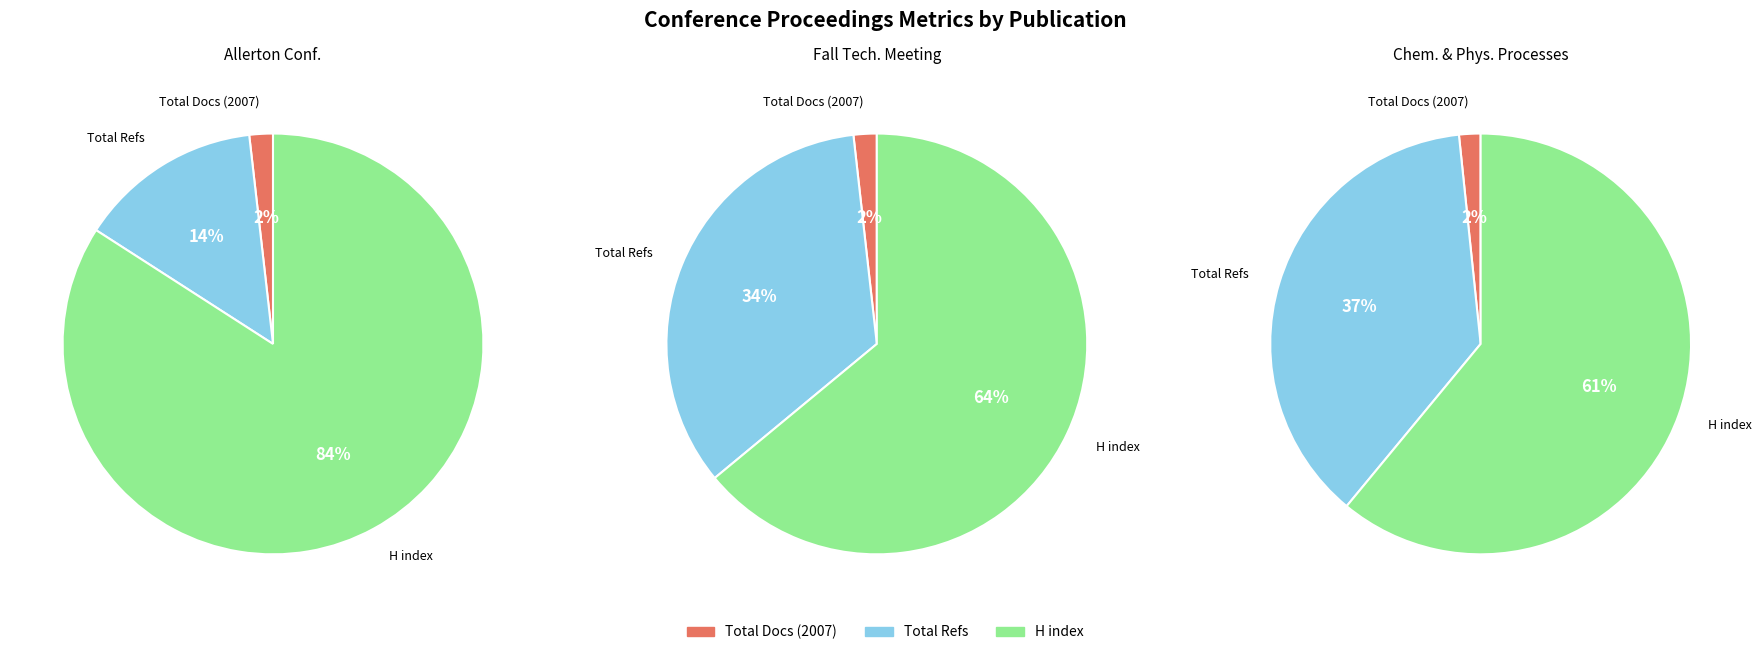

What percentage do Chemical and Physical Processes of Combustion and Fall Technical Meeting Western States together represent?

31.8%